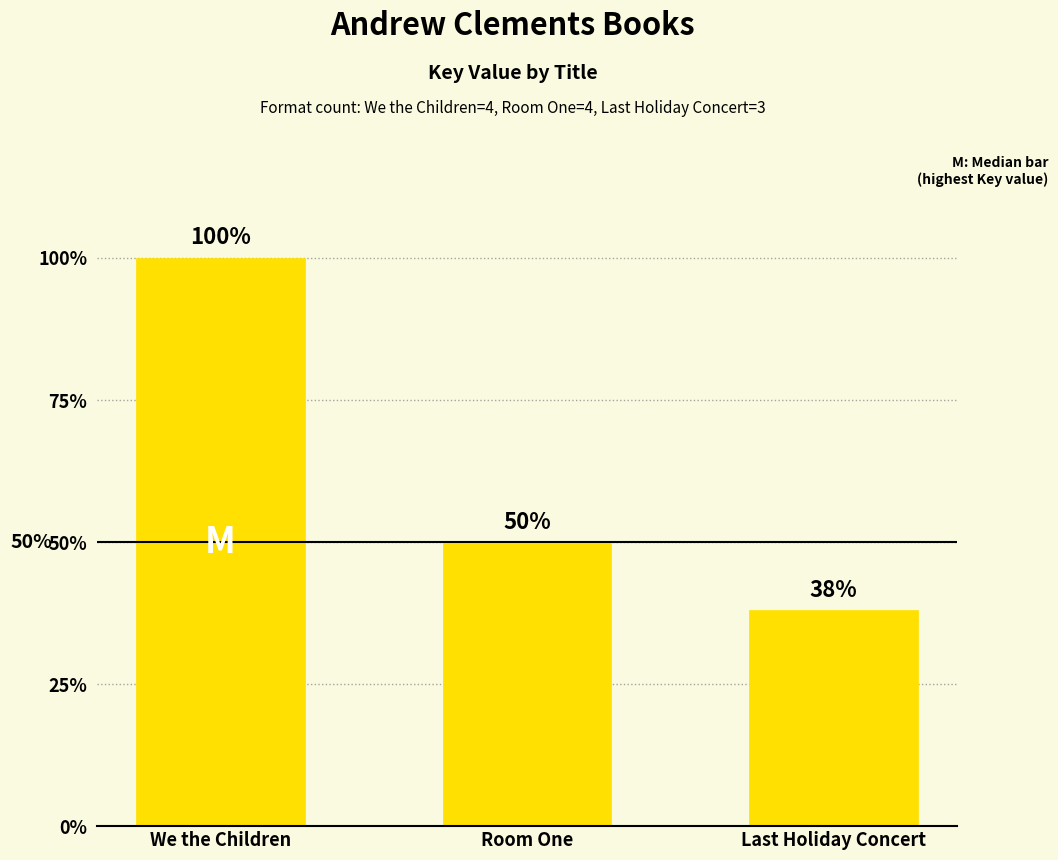

True or false: the data shows 7846508 at Last Holiday Concert.

False